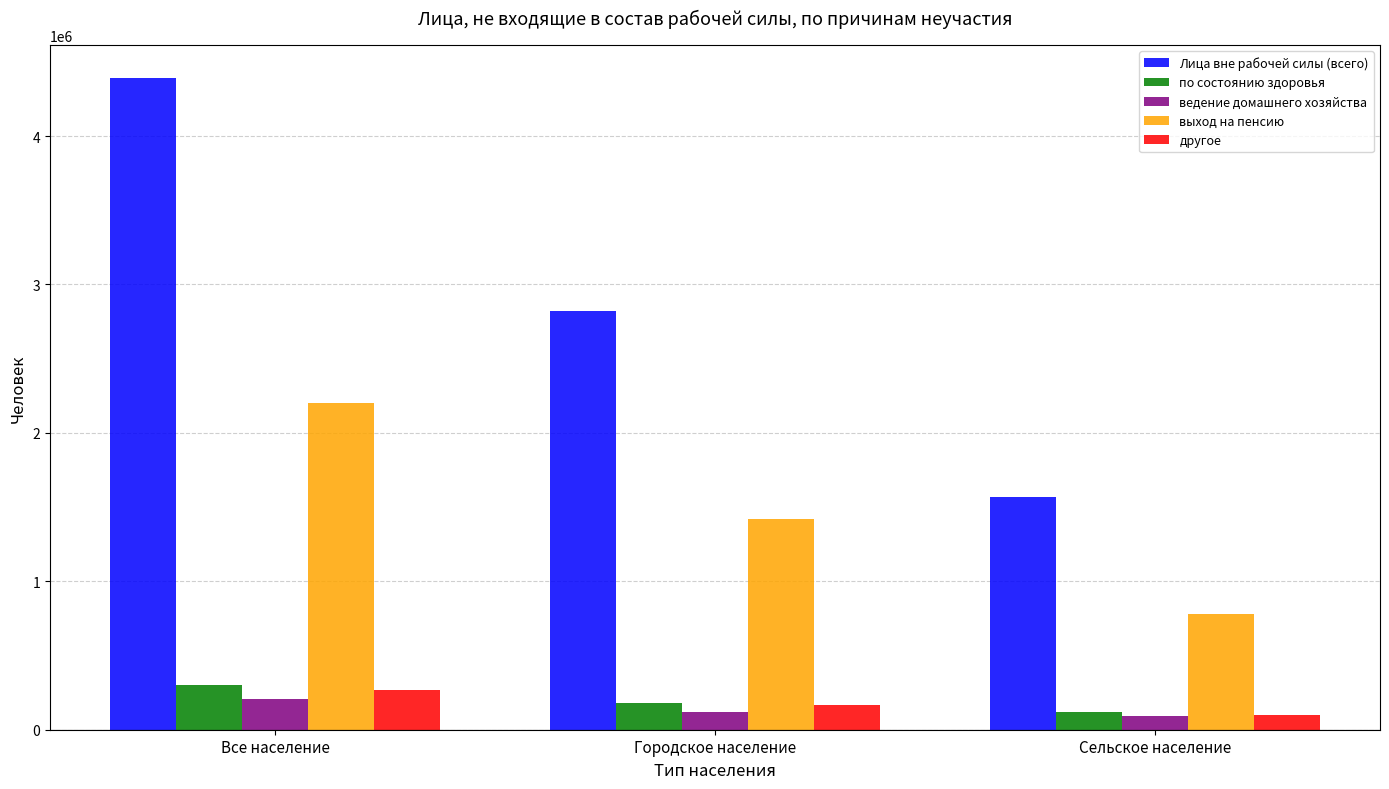

The value of Лица вне рабочей силы (всего) at Все население is 4393533. True or false?

True